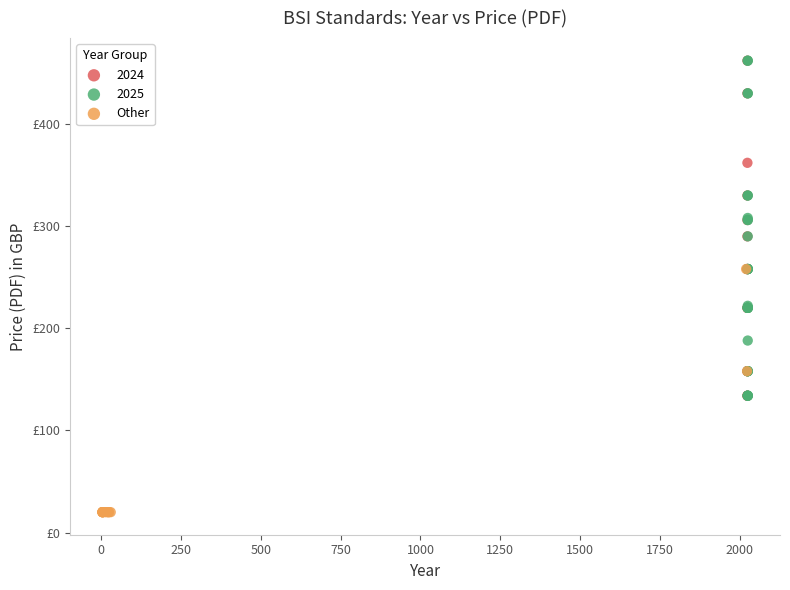

What are all the series names shown in the legend?

2024, 2025, Other